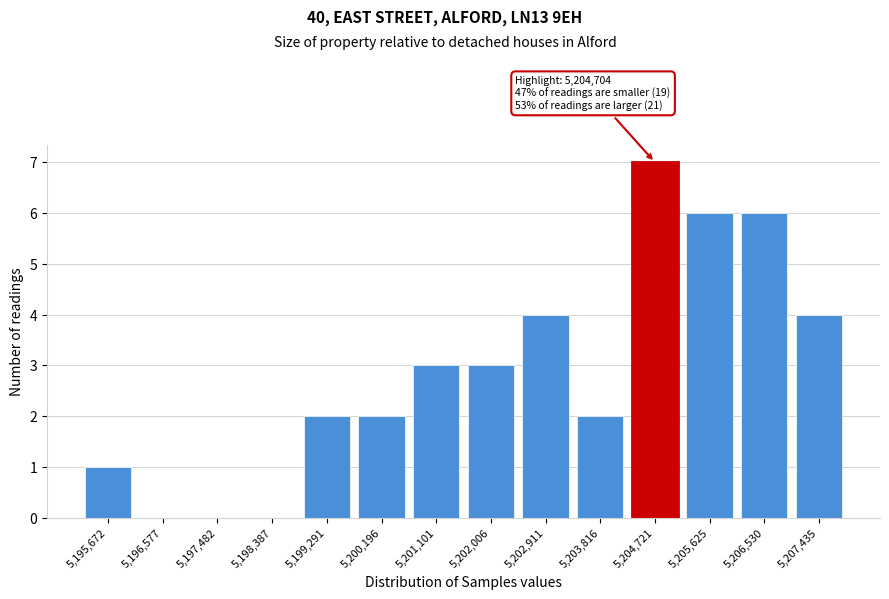

Which range on the x-axis has the tallest bar?

5204300 to 5205200